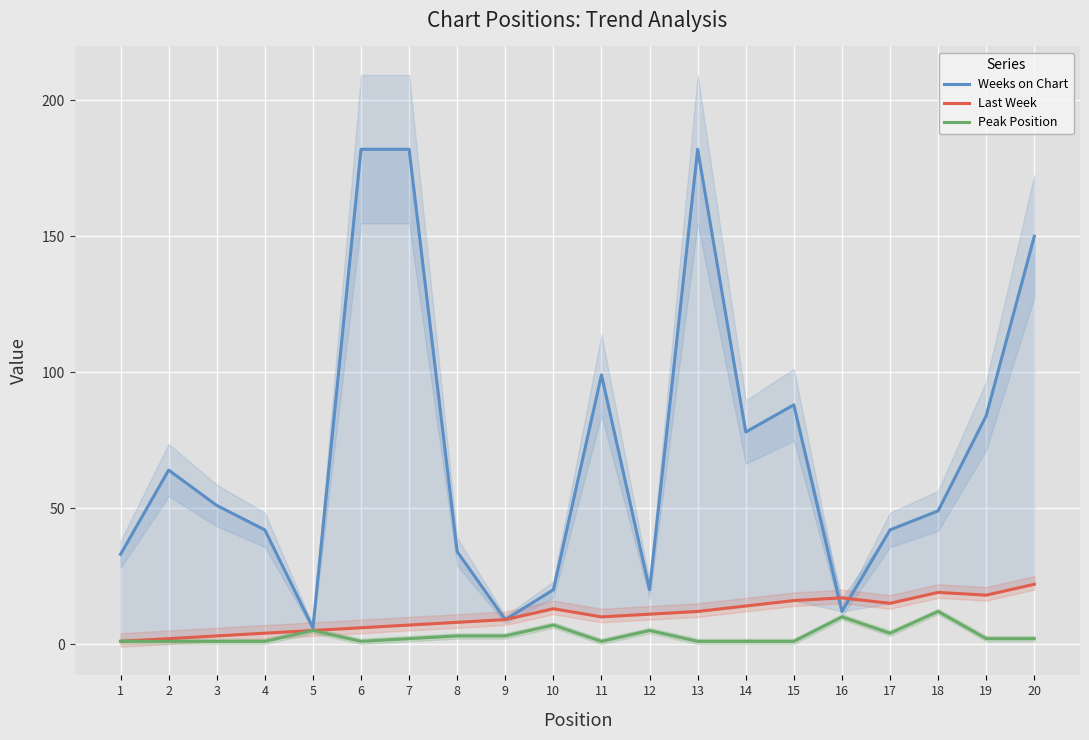

Which has a higher value, 10 or 4?

4